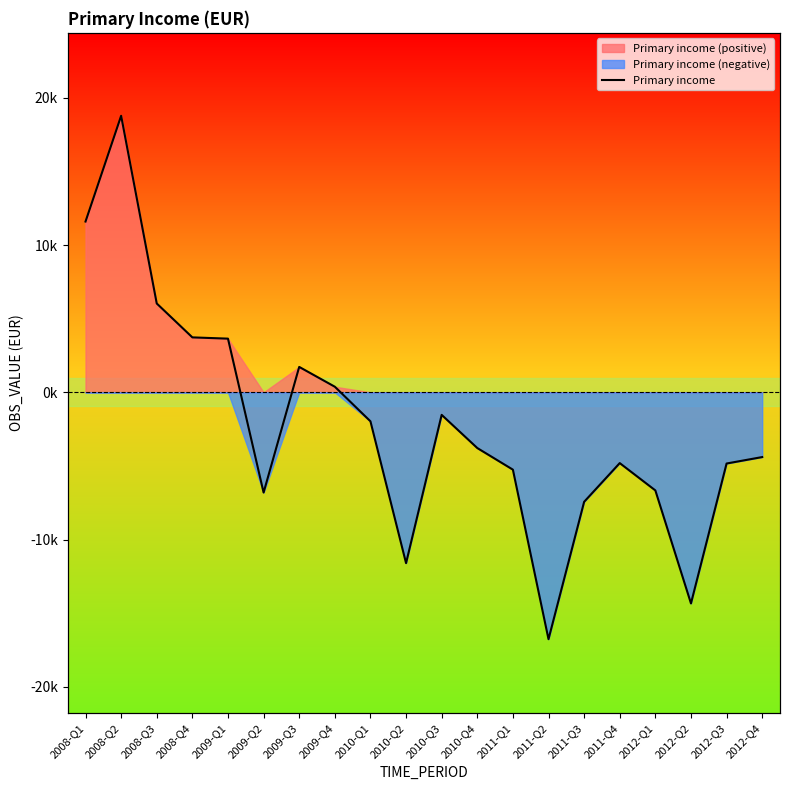

Between 2012-Q3 and 2010-Q3, which is larger?

2010-Q3